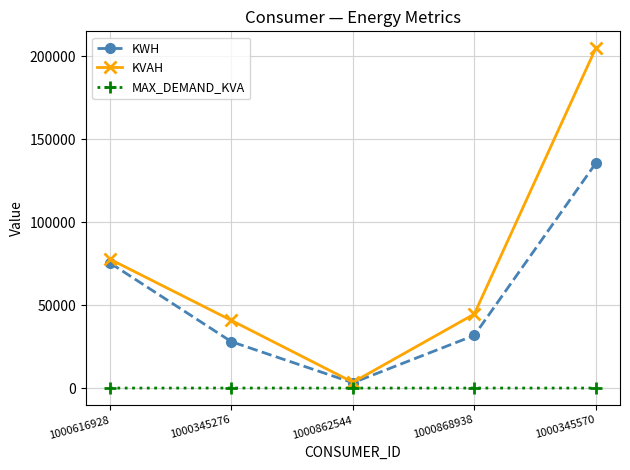

What is the maximum value for KVAH?

204625.0